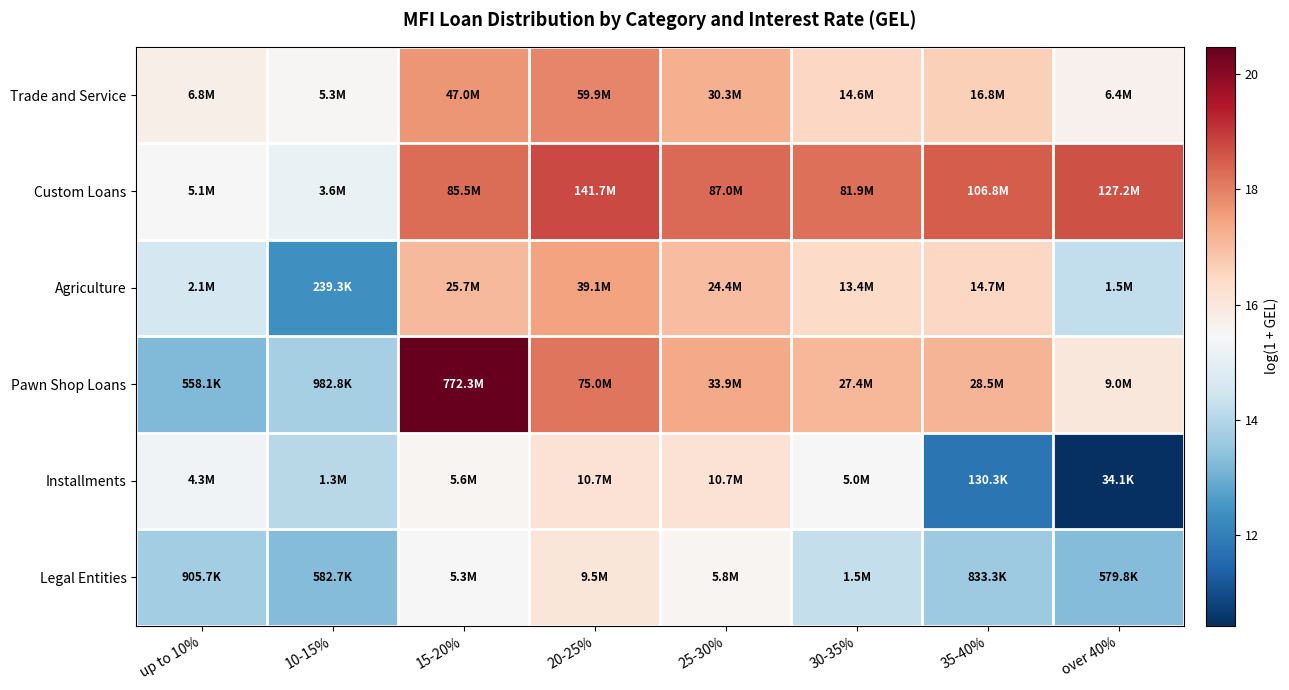

What is the smallest value displayed?

10.4